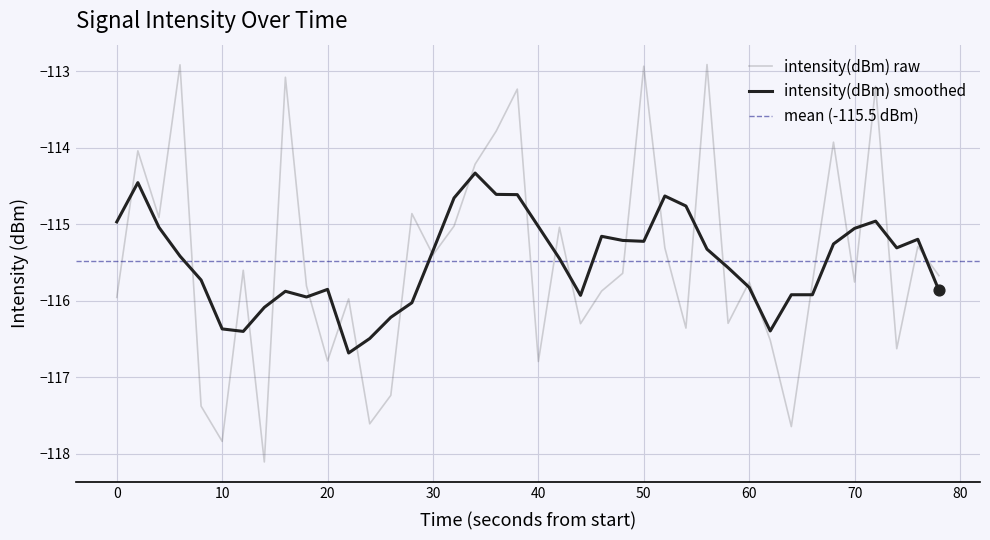

What is the maximum value for intensity(dBm) raw?

-112.9